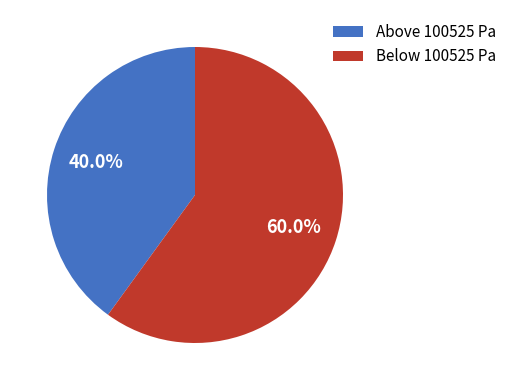

Rank the categories by value from lowest to highest.

Above 100525 Pa, Below 100525 Pa